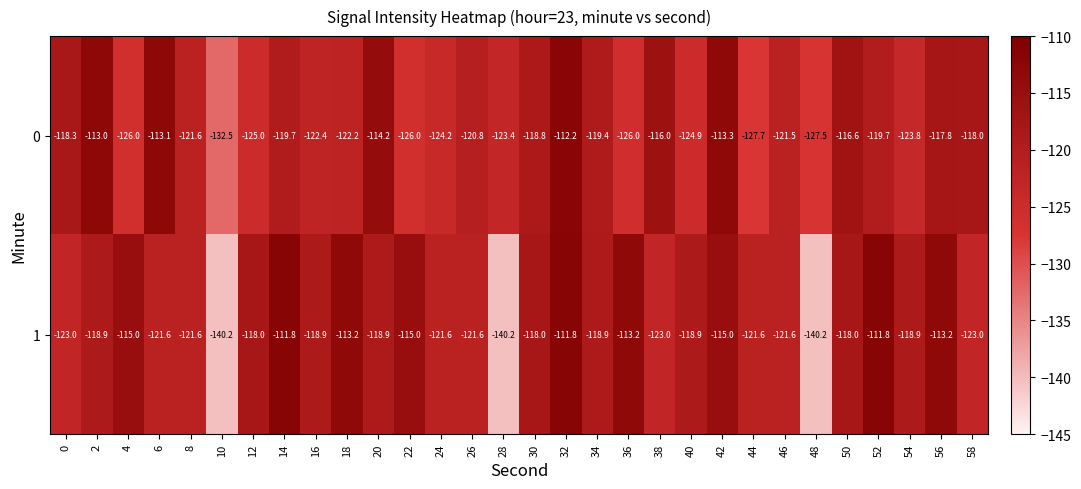

Which series has the largest total across all categories?

1